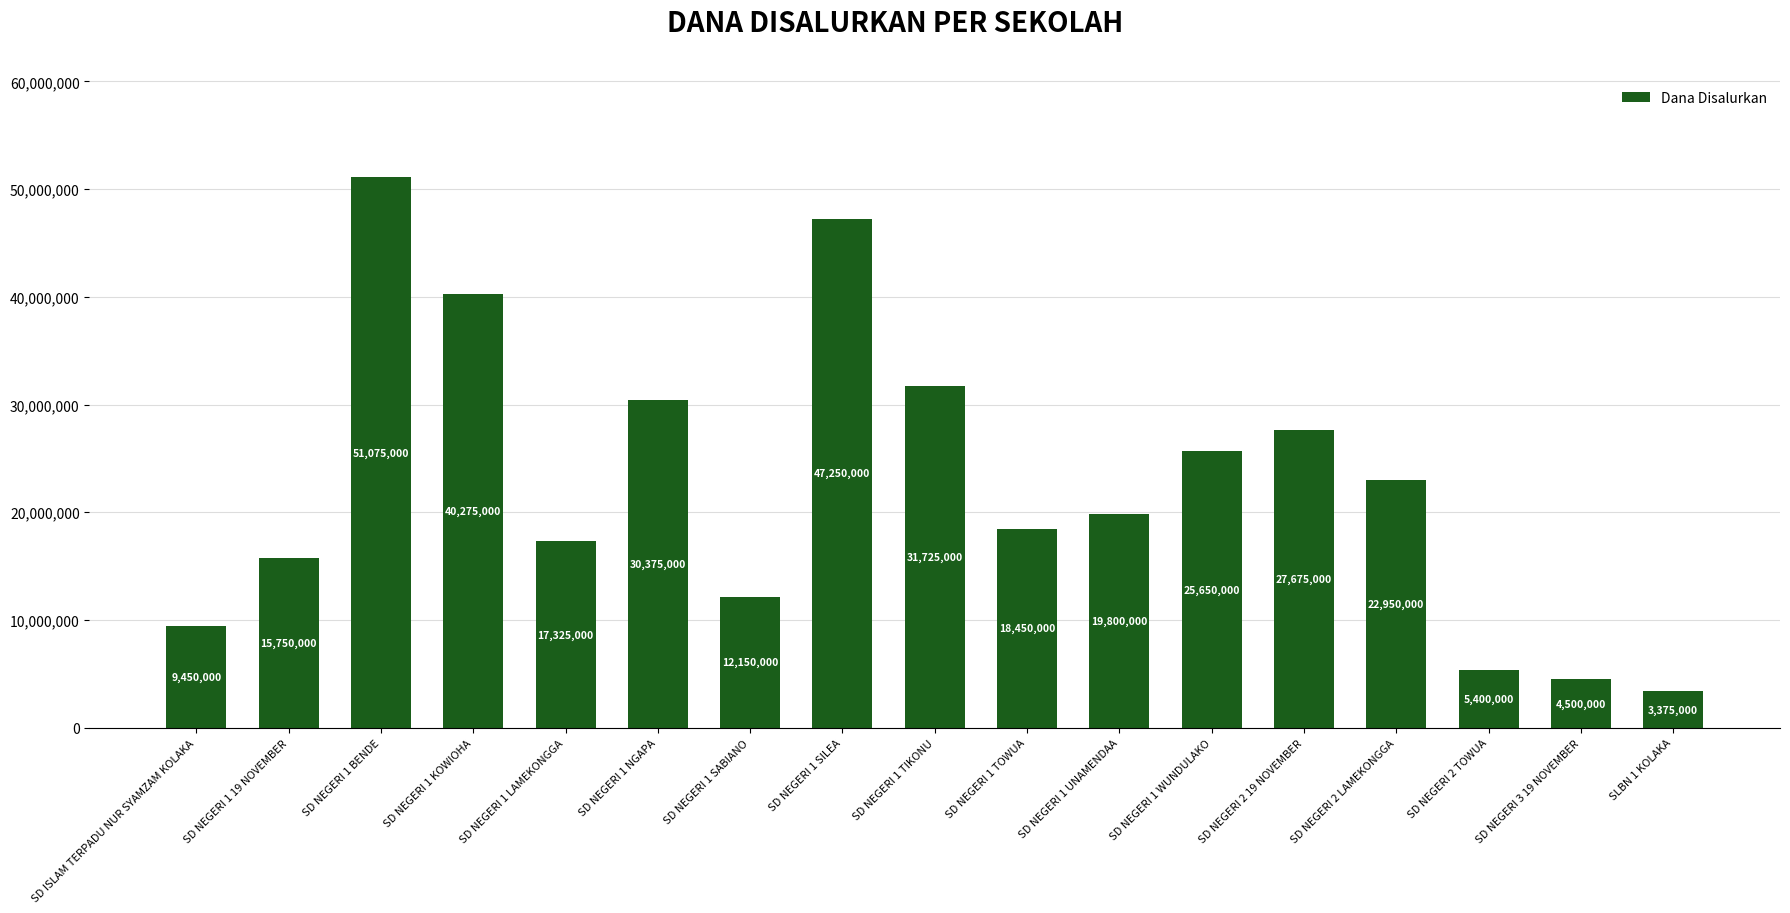

Is it true that the value at SD NEGERI 1 LAMEKONGGA is 24763045?

False